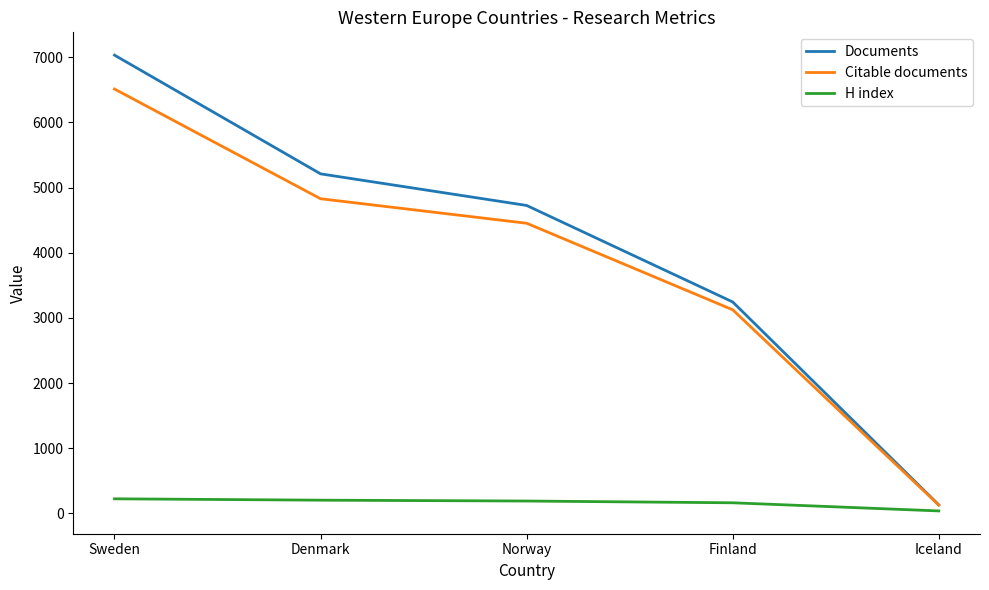

At Norway, list the series in order from smallest to largest.

H index, Citable documents, Documents